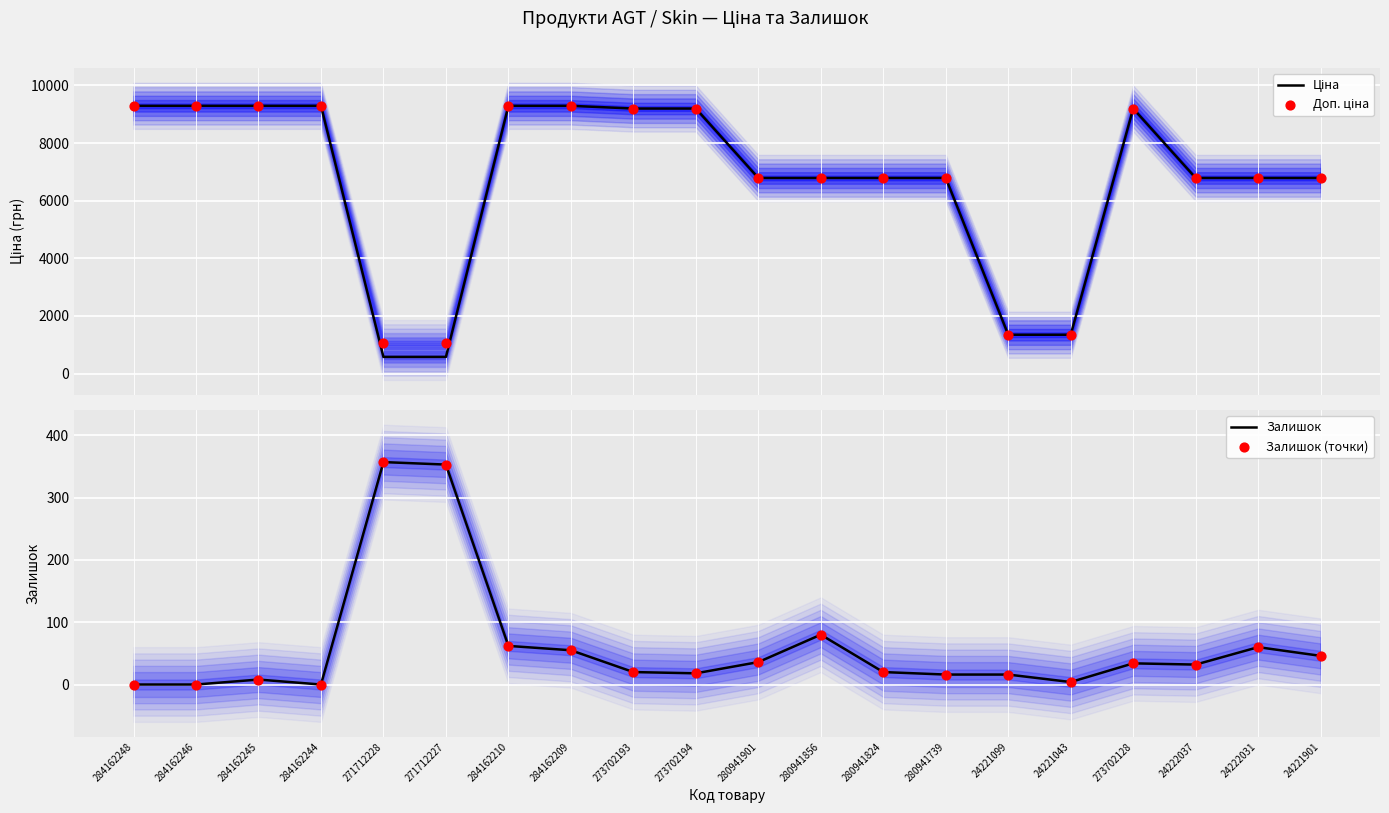

At which category is the sum across all series the highest?

284162210